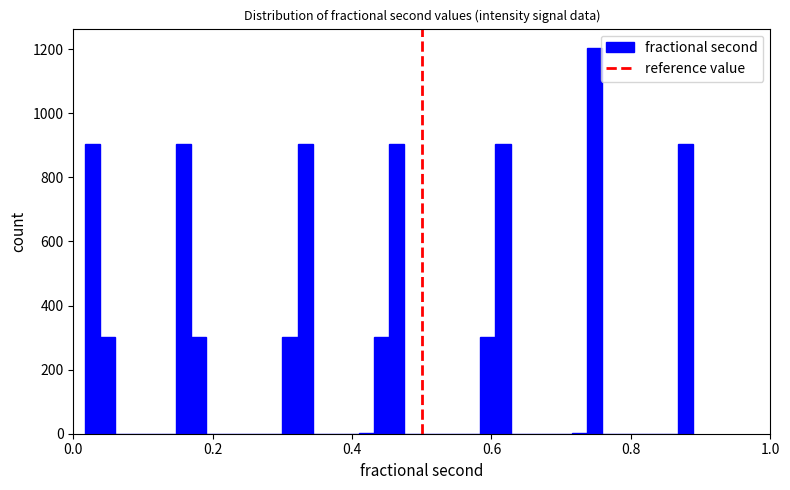

Around what value on the x-axis is the tallest bar? Give the approximate position of its centre, as read against the axis.

0.74